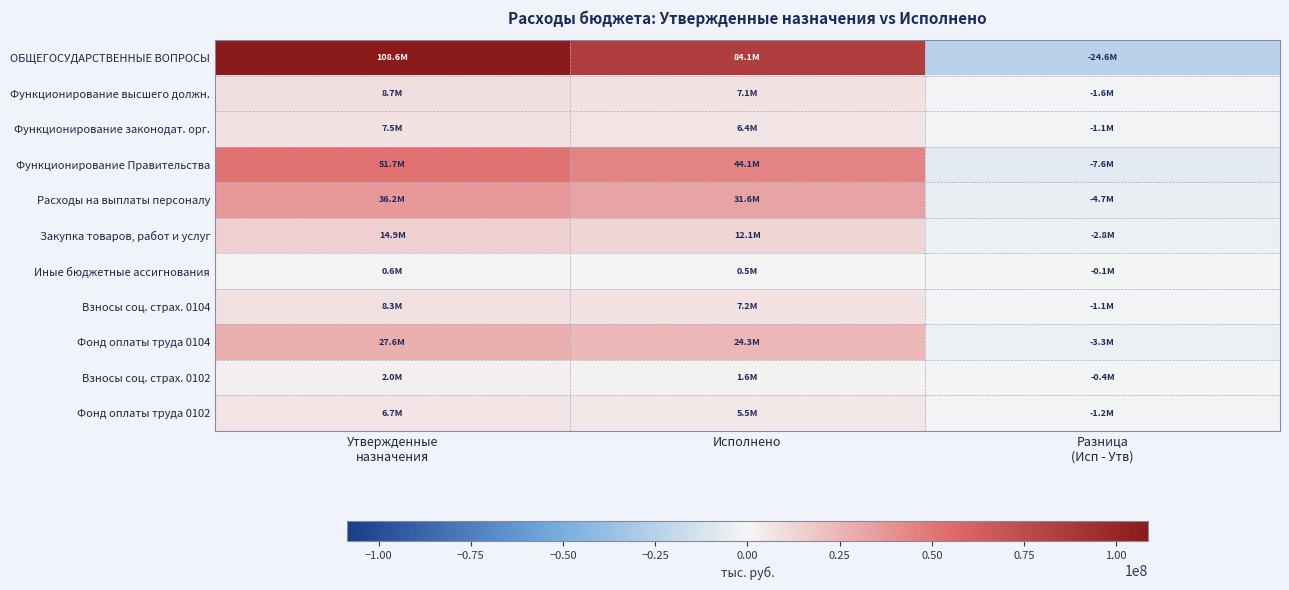

Which series changed the most between Утвержденные назначения and Разница (Исп - Утв)?

ОБЩЕГОСУДАРСТВЕННЫЕ ВОПРОСЫ